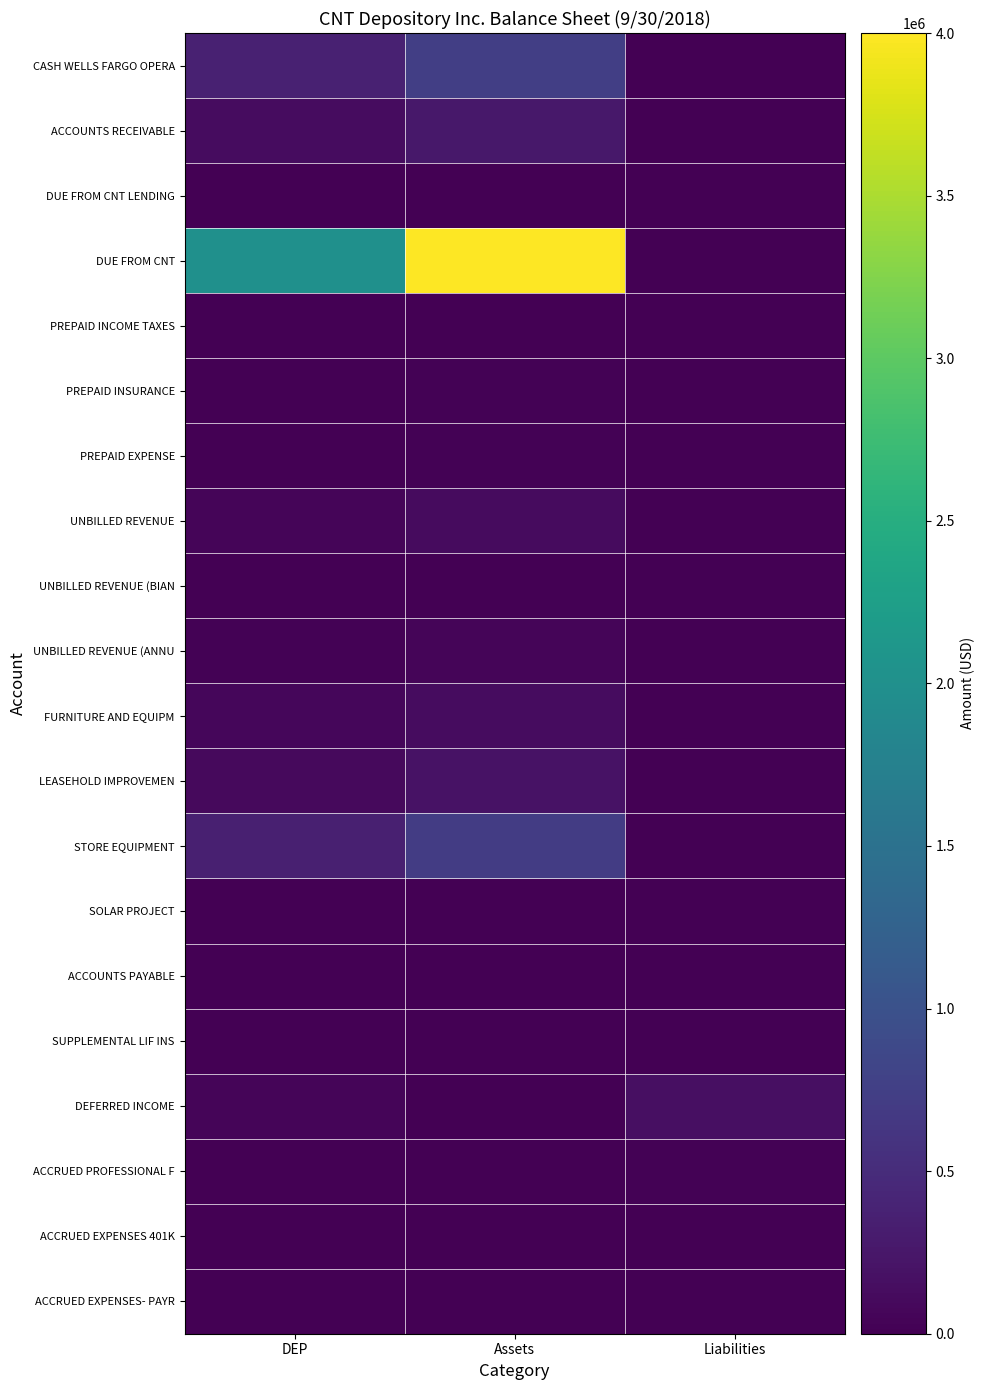

List the series in order of their peak value, highest first.

DUE FROM CNT, CASH WELLS FARGO OPERA, STORE EQUIPMENT, ACCOUNTS RECEIVABLE, LEASEHOLD IMPROVEMEN, DEFERRED INCOME, FURNITURE AND EQUIPM, UNBILLED REVENUE, UNBILLED REVENUE (ANNU, ACCRUED PROFESSIONAL F, PREPAID EXPENSE, PREPAID INSURANCE, UNBILLED REVENUE (BIAN, ACCRUED EXPENSES 401K, SOLAR PROJECT, ACCRUED EXPENSES- PAYR, PREPAID INCOME TAXES, DUE FROM CNT LENDING, ACCOUNTS PAYABLE, SUPPLEMENTAL LIF INS